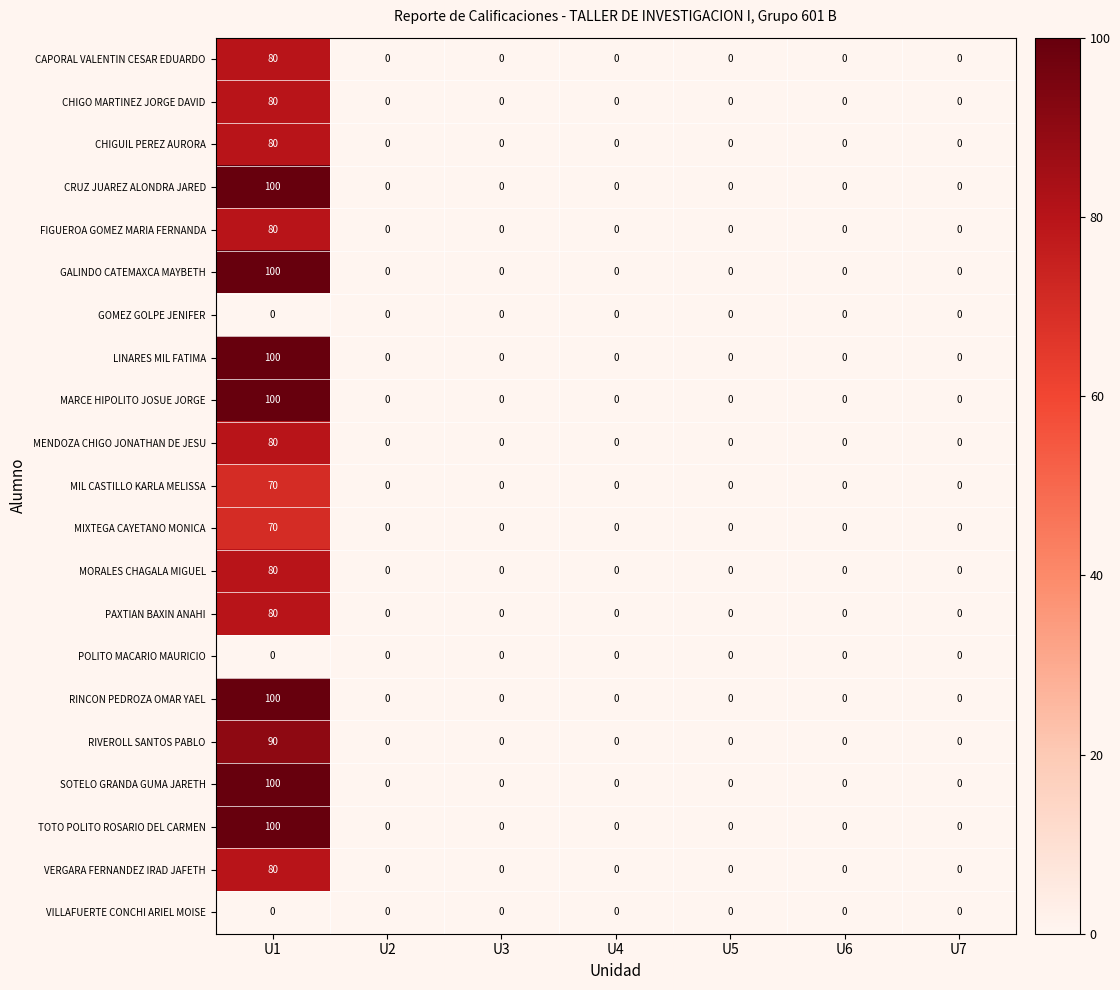

Count the number of data series in this chart.

21